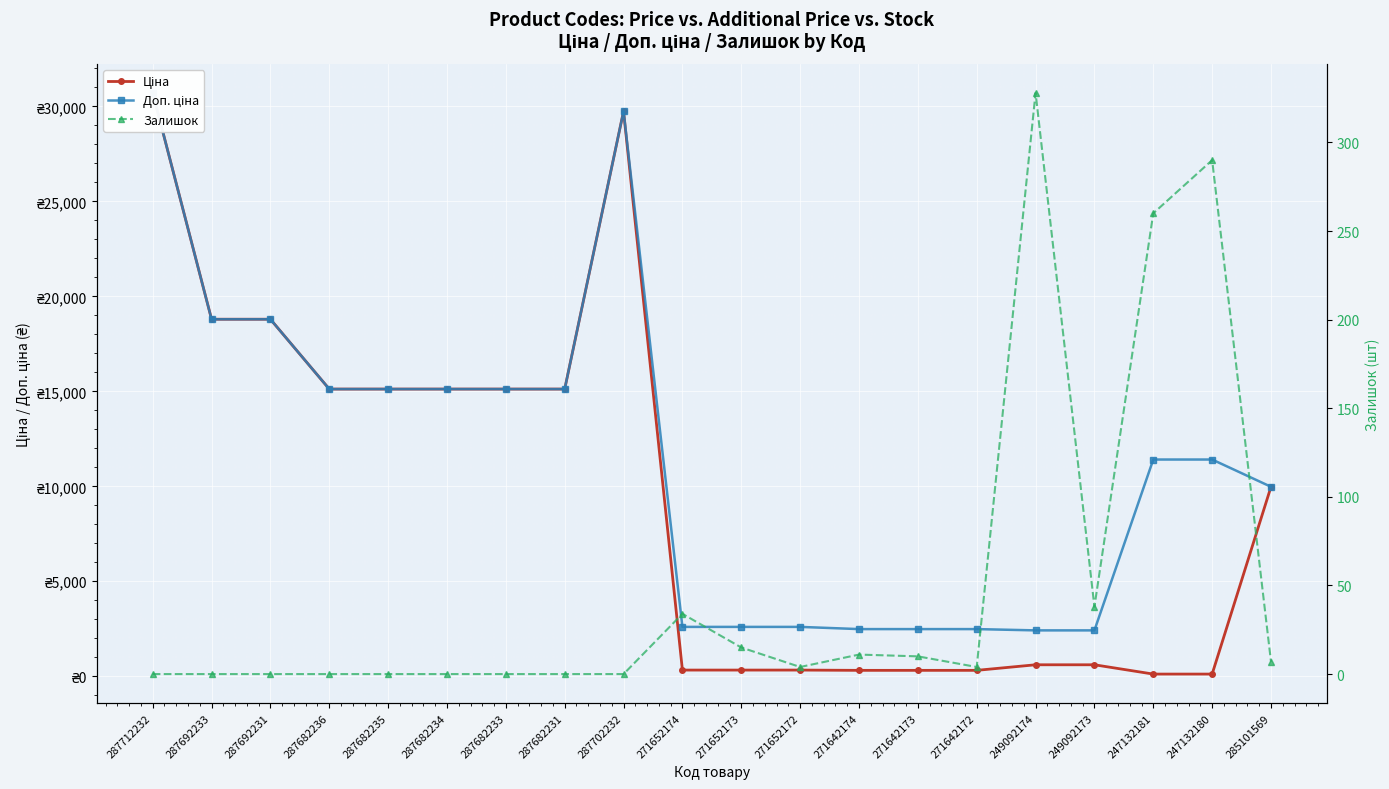

True or false: Ціна has more than 2 interior local peaks.

False